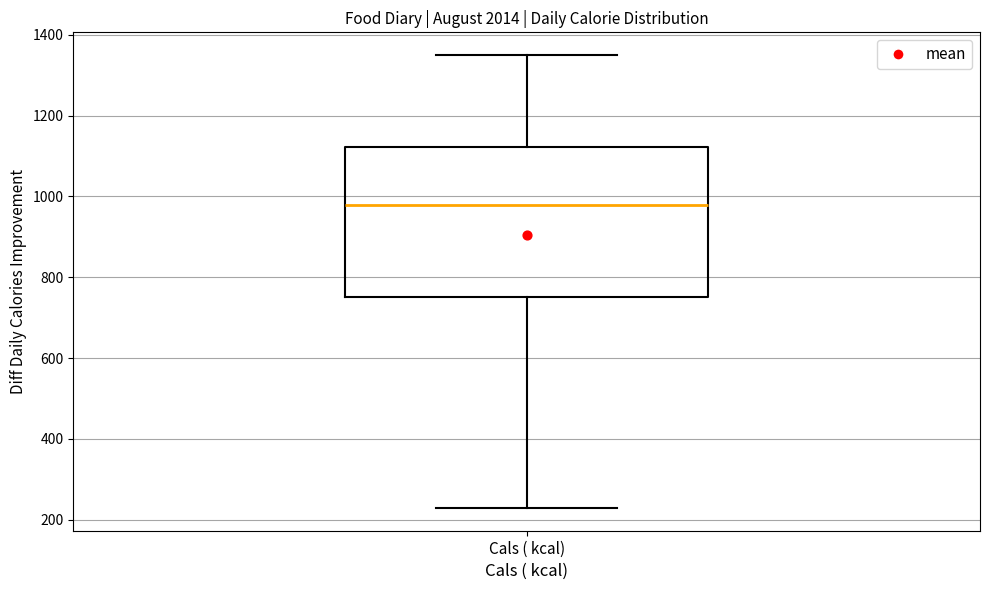

Read this box plot against the y-axis: the position of the median line, the range covered by the box, and the ends of both whiskers. The values are not printed on the chart, so give them approximately, as read against the axis.

median 980, box 760 to 1120, whiskers 220 to 1360